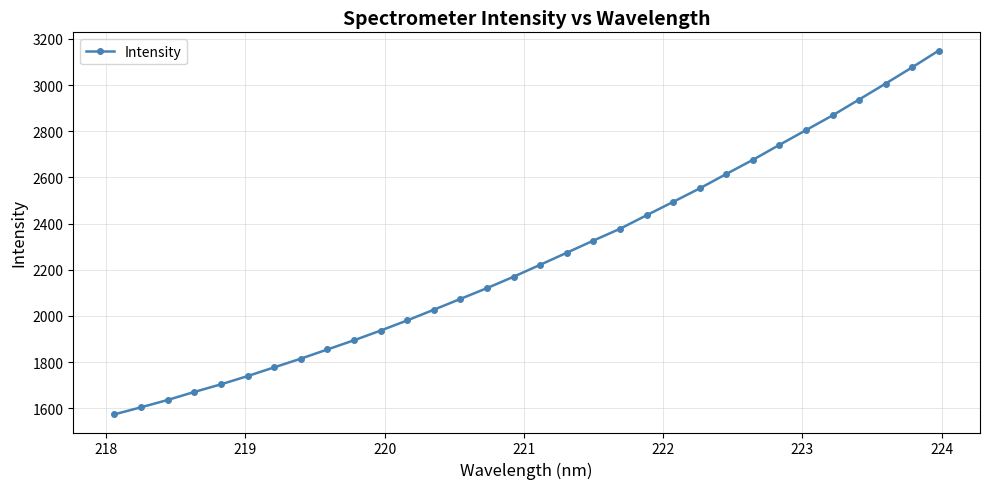

True or false: the data has more than 2 interior local peaks.

False